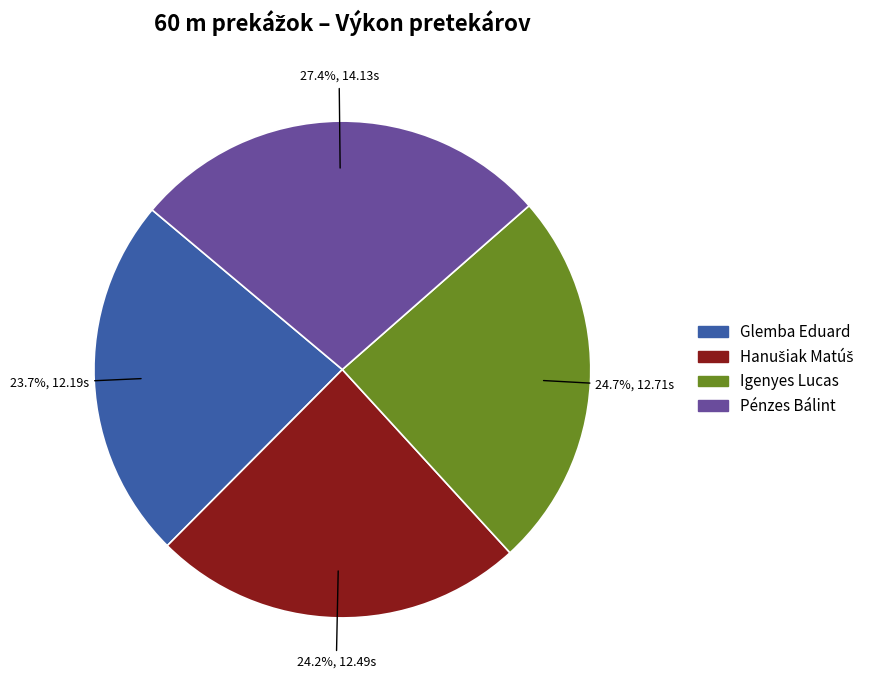

What percentage is NOT represented by Pénzes Bálint?

72.6%